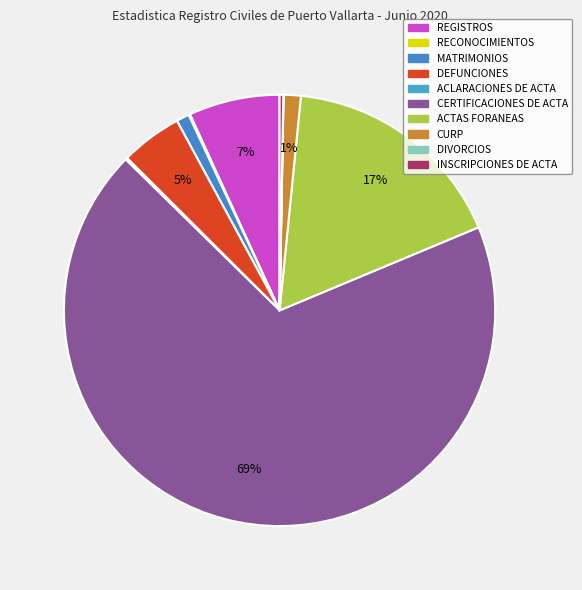

Which slice is the largest?

CERTIFICACIONES DE ACTA